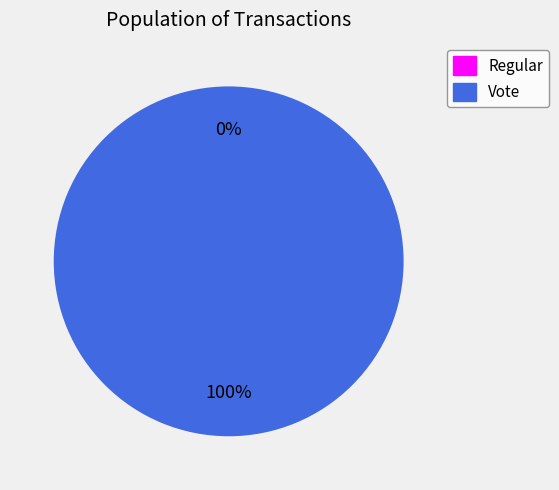

Combined, do Vote and Regular account for over 50%?

Yes